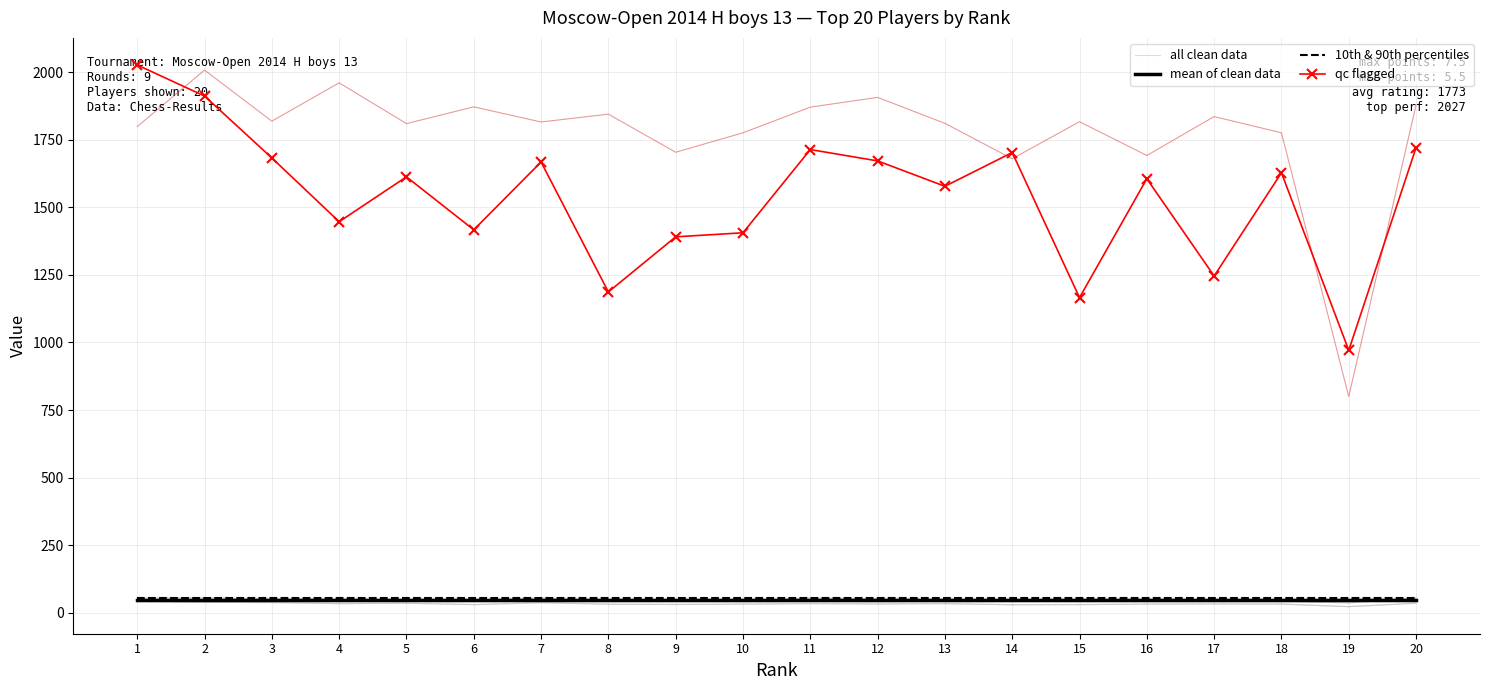

Rank the series at 19 from highest to lowest value.

qc flagged, mean of clean data, 10th & 90th percentiles, all clean data